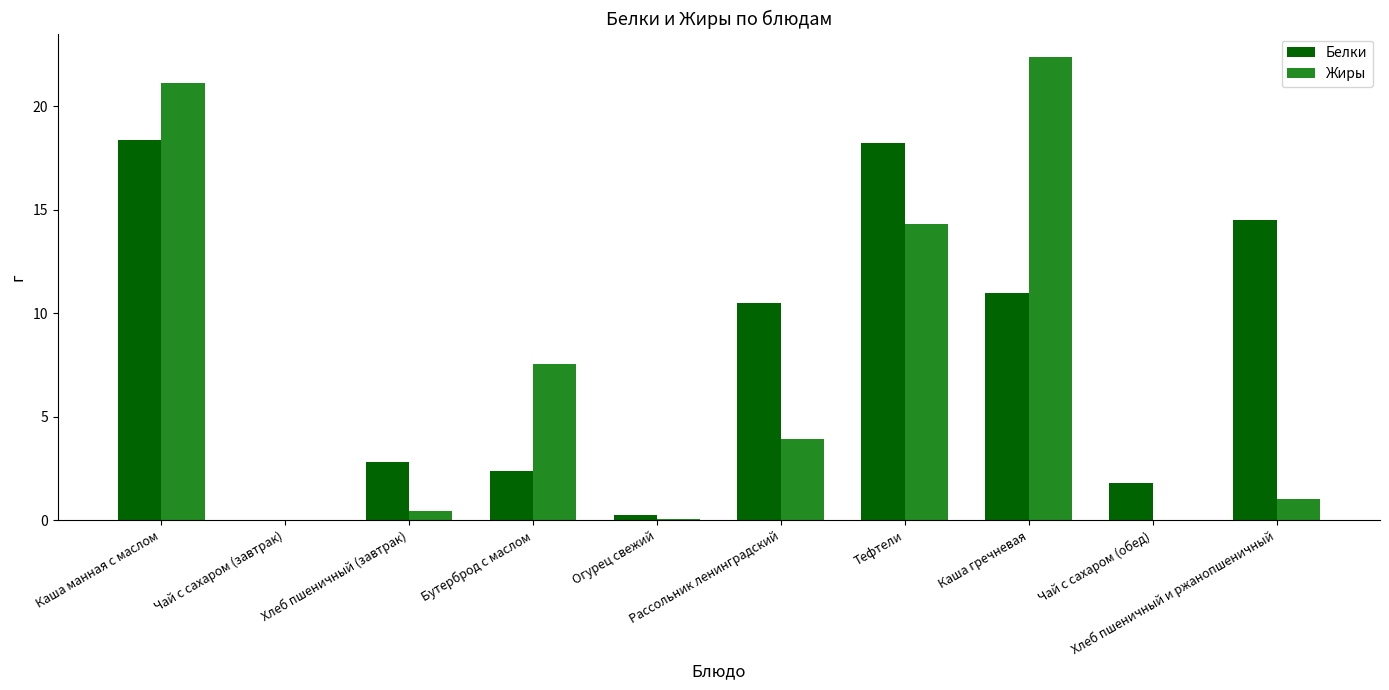

Which series has the largest range (max minus min)?

Жиры